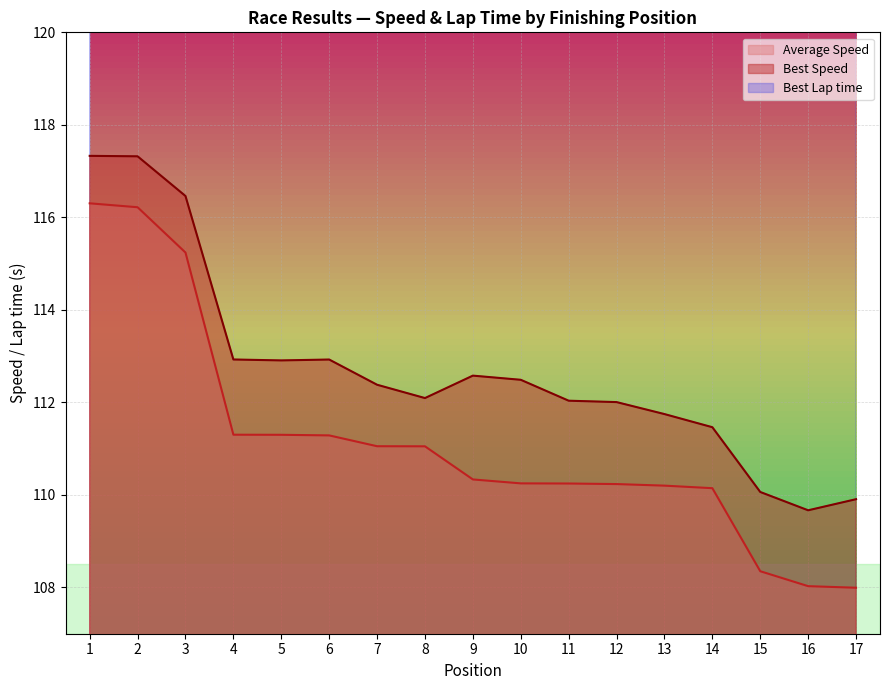

Is the value of Total Time at 8 greater than the value of Best Speed at 5?

No